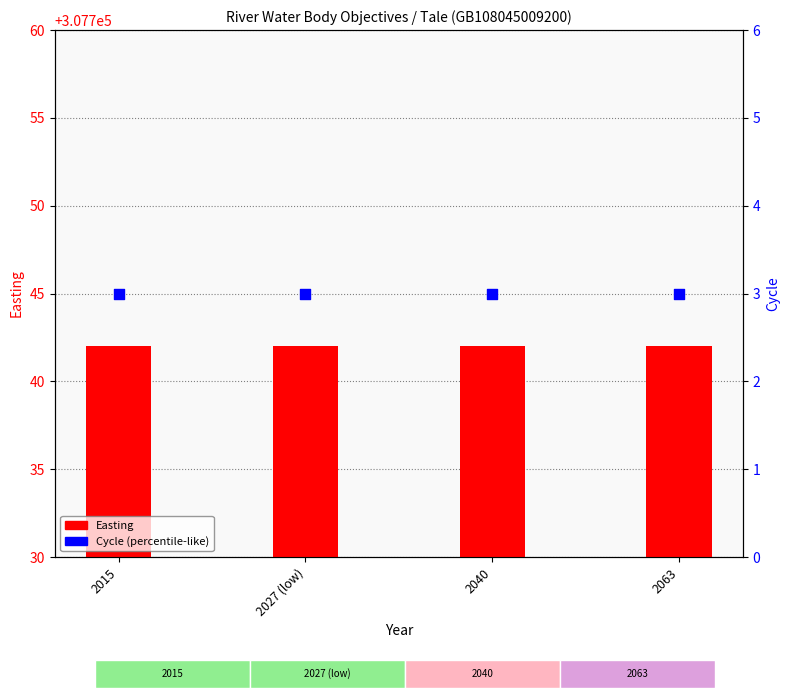

What is the total value across all series at 2040?

307745